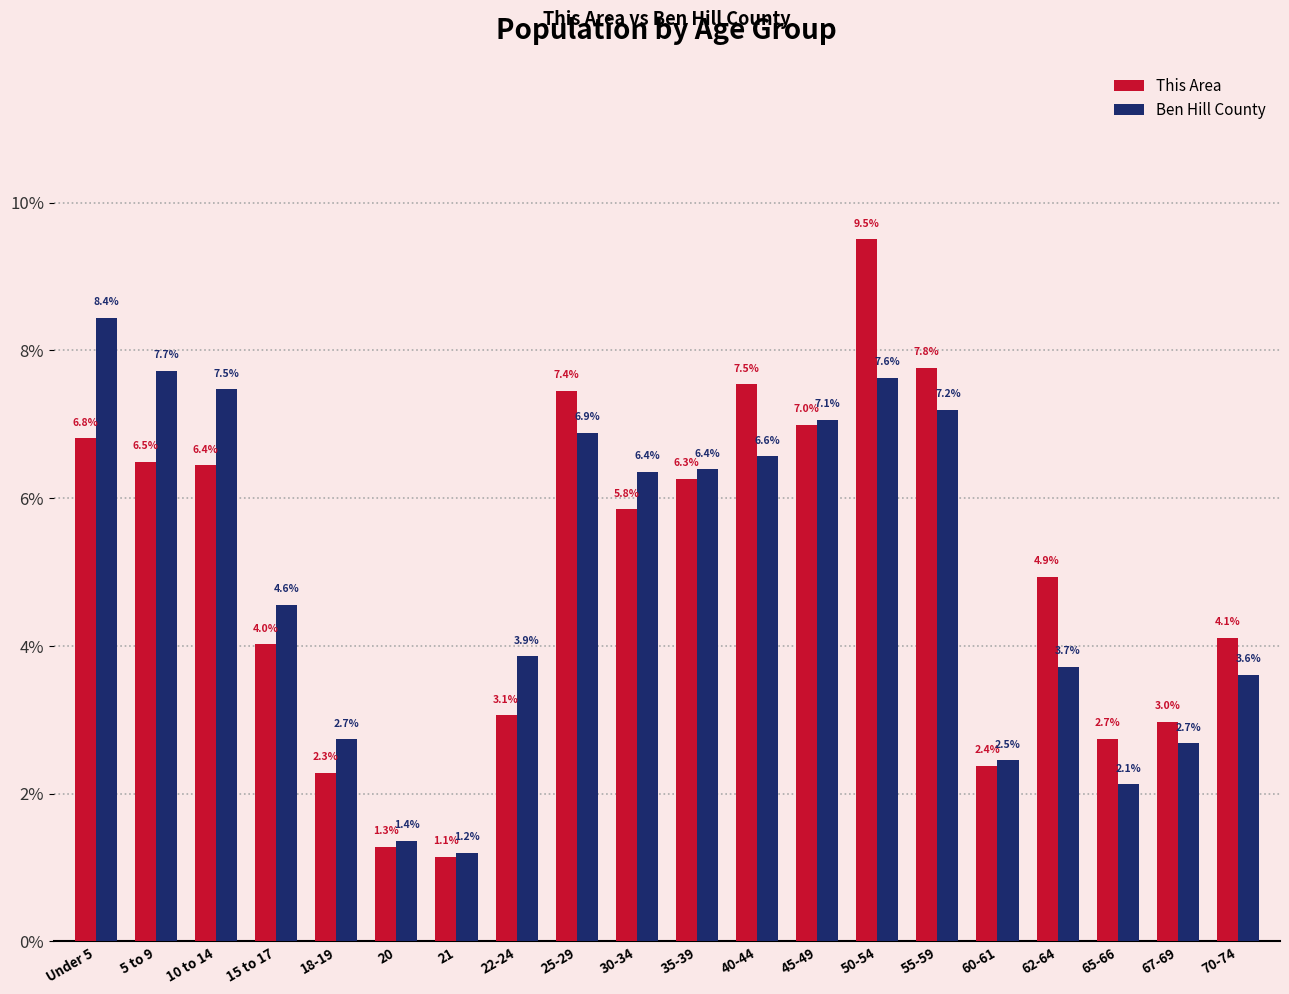

What is the label of the 3rd bar from the left?

10 to 14